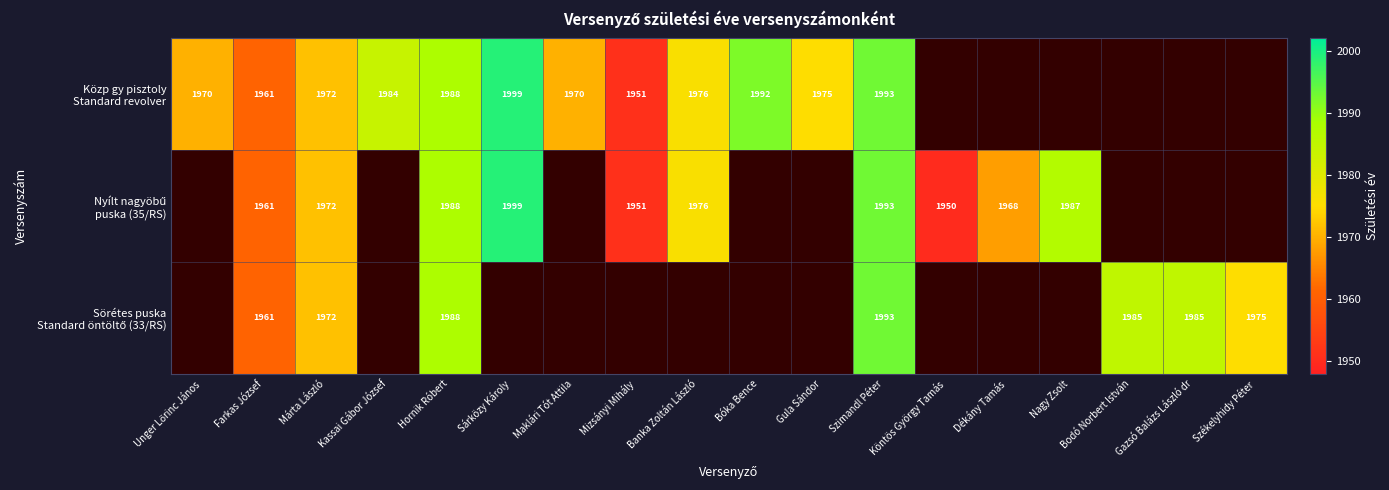

What is the difference between the Közp gy pisztoly Standard revolver values at Gula Sándor and Unger Lőrinc János?

5.0